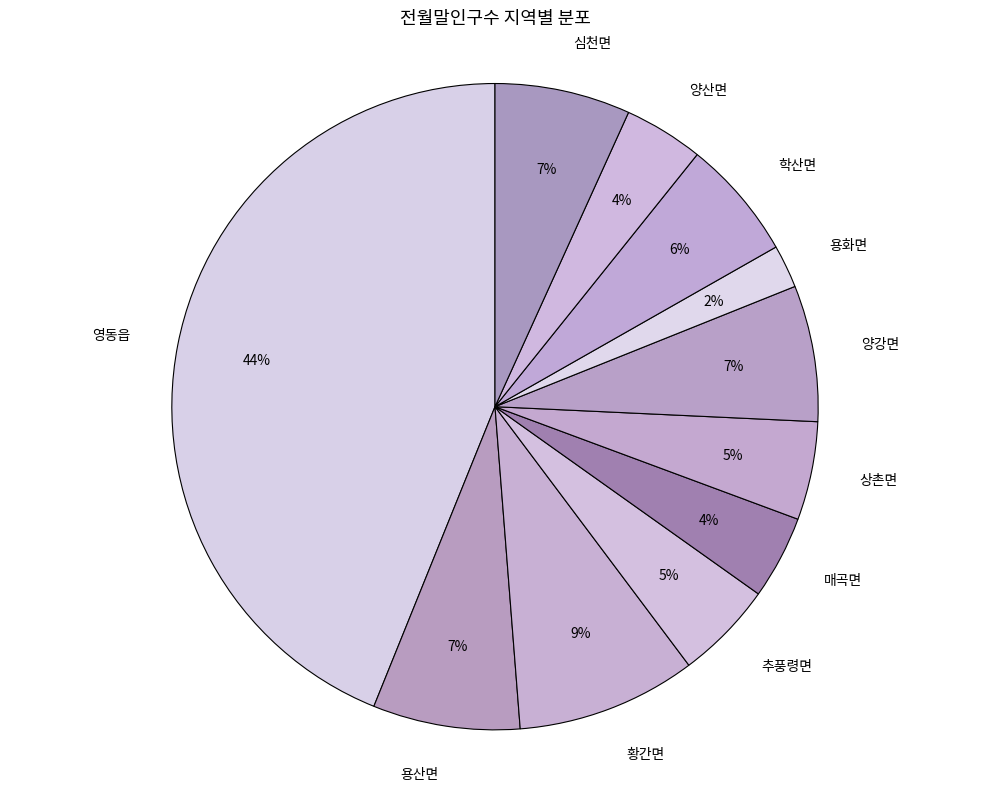

Is the sum of 추풍령면 and 상촌면 greater than half?

No